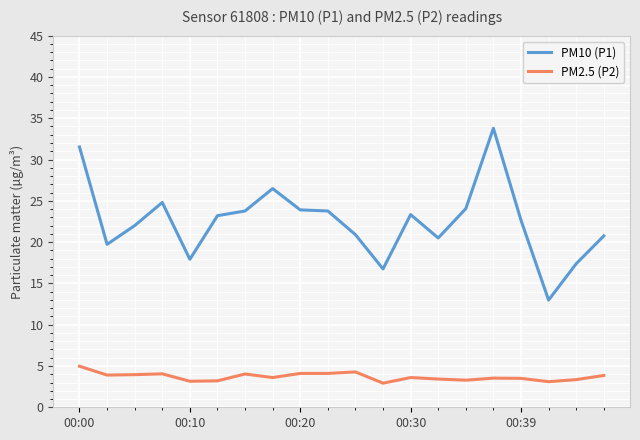

What is the difference between the maximum and minimum values in the PM10 (P1) series?

20.8